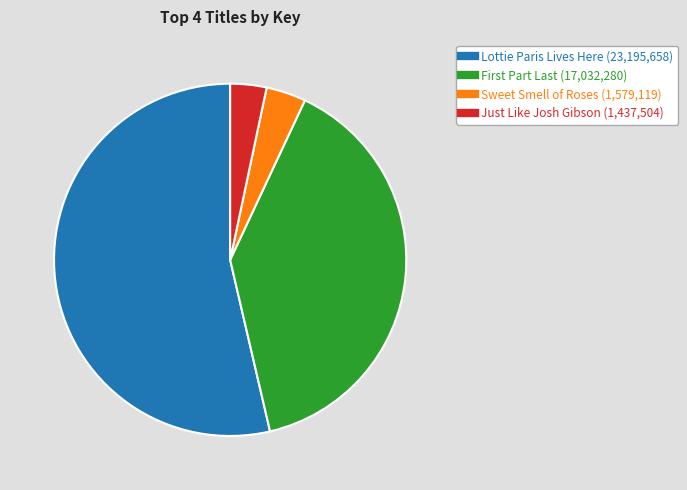

Which category has the biggest portion of the pie?

Lottie Paris Lives Here